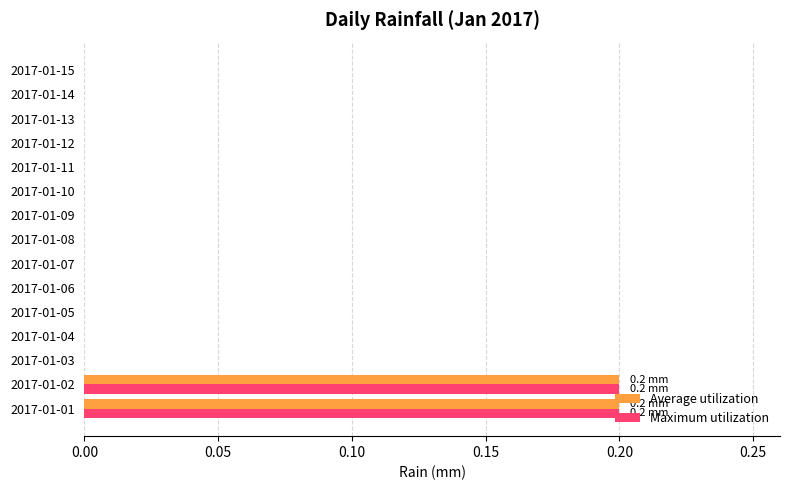

Is it true that Maximum utilization equals 0.0 at 2017-01-09?

True